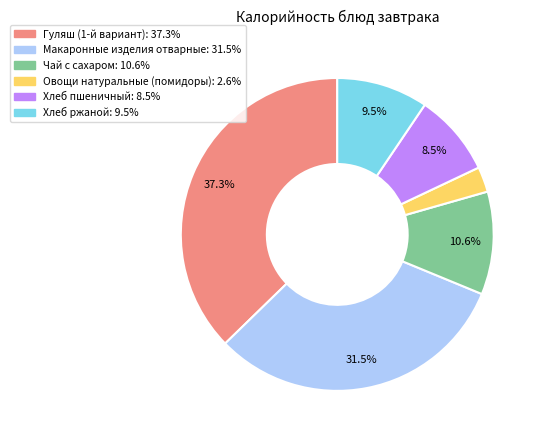

Which category has the smallest portion of the pie?

Овощи натуральные (помидоры)